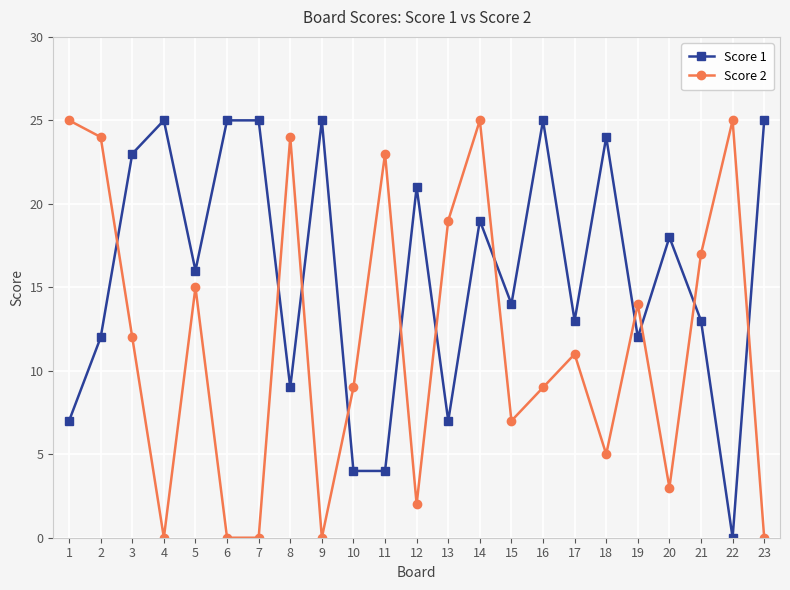

What is the sum of all Score 1 values?

366